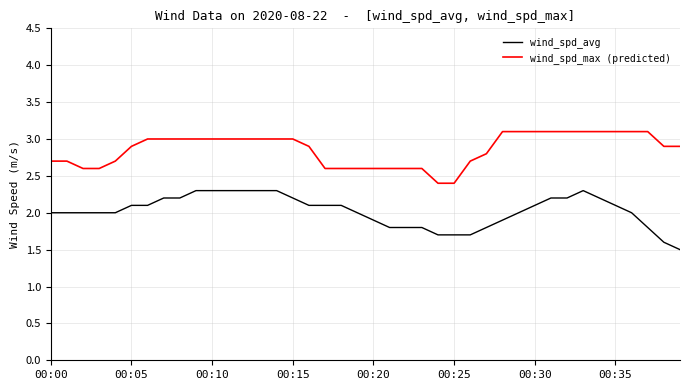

Rank the series by their average value, from lowest to highest.

wind_spd_avg, wind_spd_max (predicted)